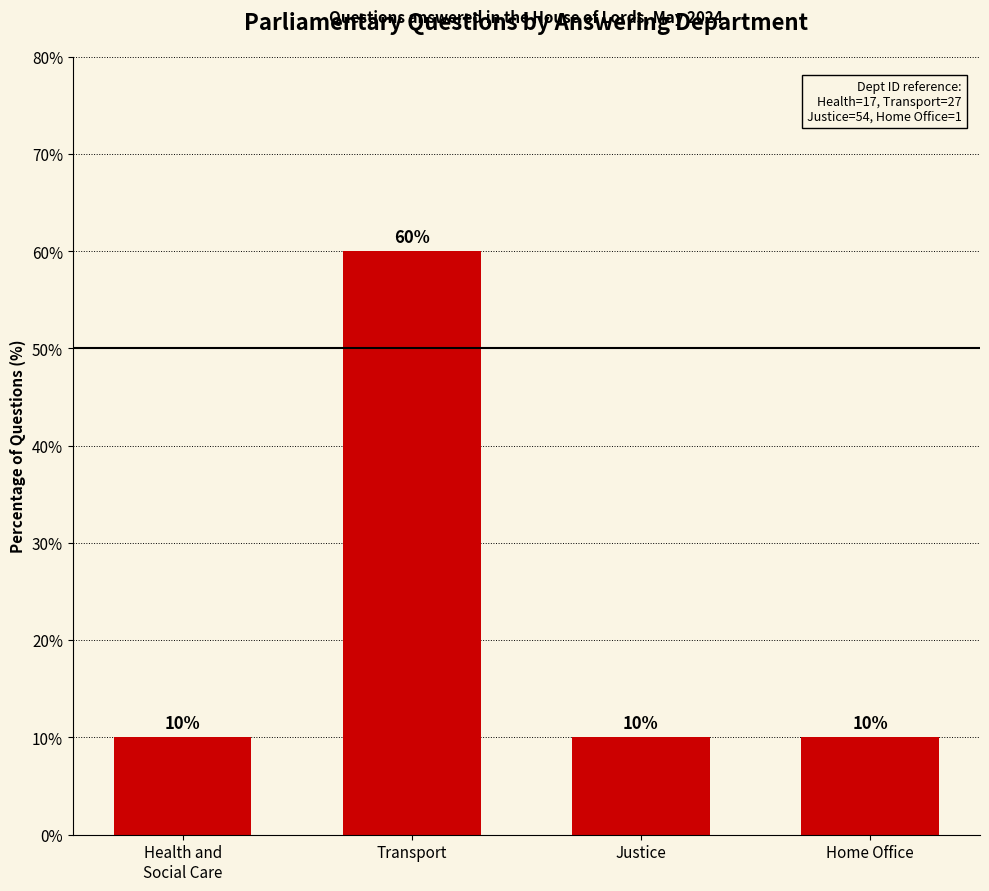

Reading right to left, extract all data points from this chart.

10	10	60	10